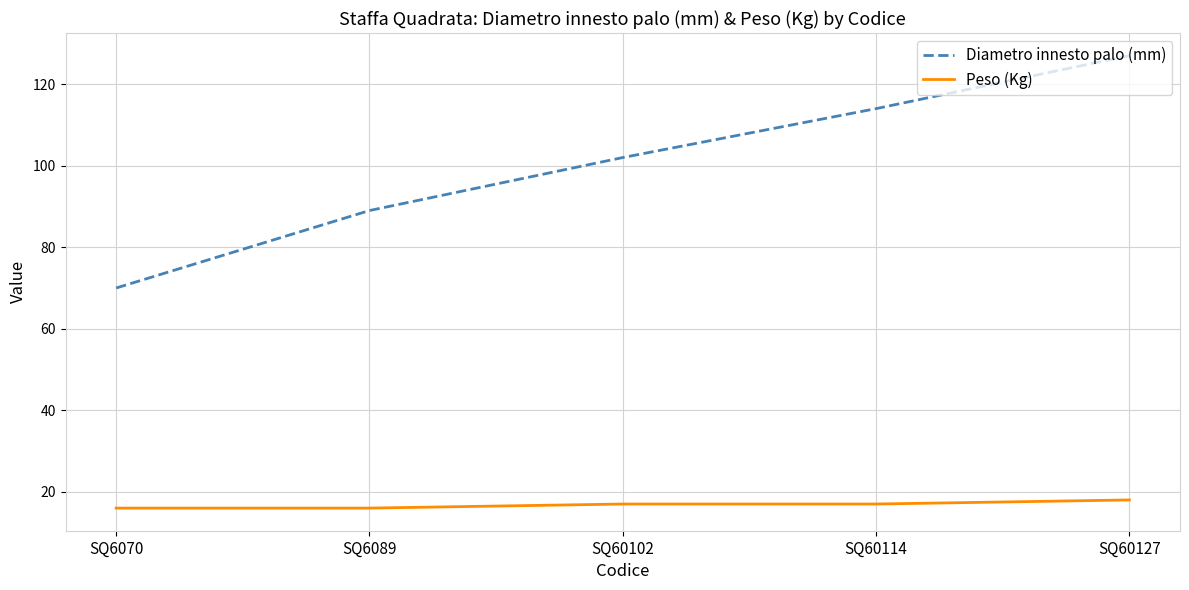

How many lines are shown in the chart?

2